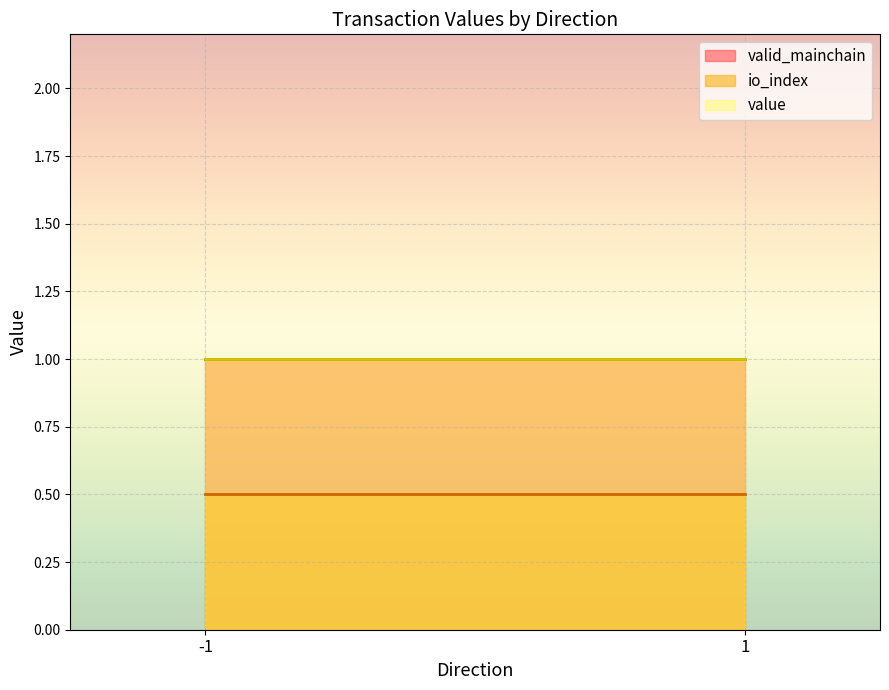

At which label does valid_mainchain reach its minimum?

-1